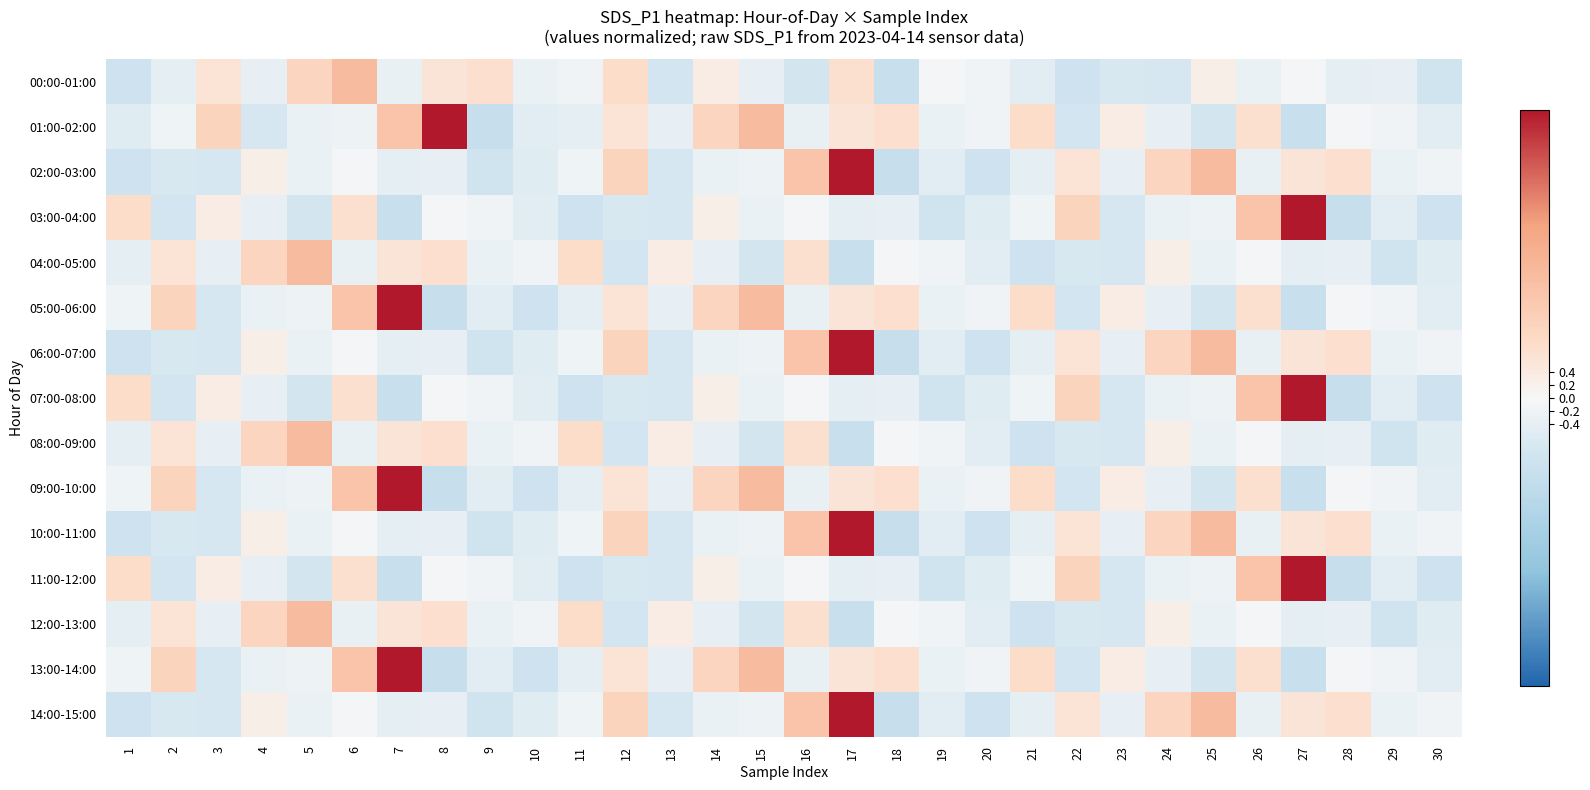

Reading left to right, transcribe all the data shown in this chart.

00:00-01:00: 1=-0.9	2=-0.4	3=0.6	4=-0.4	5=1.1	6=1.9	7=-0.3	8=0.6	9=0.7	10=-0.3	11=-0.2	12=0.8	13=-0.9	14=0.3	15=-0.4	16=-0.8	17=0.7	18=-1.1	19=-0.1	20=-0.2	21=-0.4	22=-1.0	23=-0.7	24=-0.7	25=0.2	26=-0.3	27=-0.1	28=-0.4	29=-0.4	30=-0.9
01:00-02:00: 1=-0.5	2=-0.2	3=1.1	4=-0.7	5=-0.3	6=-0.2	7=1.6	8=4.4	9=-1.1	10=-0.5	11=-0.4	12=0.6	13=-0.4	14=1.1	15=1.9	16=-0.3	17=0.6	18=0.7	19=-0.3	20=-0.2	21=0.8	22=-0.9	23=0.3	24=-0.4	25=-0.8	26=0.7	27=-1.1	28=-0.1	29=-0.2	30=-0.4
02:00-03:00: 1=-1.0	2=-0.7	3=-0.7	4=0.2	5=-0.3	6=-0.1	7=-0.4	8=-0.4	9=-0.9	10=-0.5	11=-0.2	12=1.1	13=-0.7	14=-0.3	15=-0.2	16=1.6	17=4.4	18=-1.1	19=-0.5	20=-0.9	21=-0.4	22=0.6	23=-0.4	24=1.1	25=1.9	26=-0.3	27=0.6	28=0.7	29=-0.3	30=-0.2
03:00-04:00: 1=0.8	2=-0.9	3=0.3	4=-0.4	5=-0.8	6=0.7	7=-1.1	8=-0.1	9=-0.2	10=-0.4	11=-1.0	12=-0.7	13=-0.7	14=0.2	15=-0.3	16=-0.1	17=-0.4	18=-0.4	19=-0.9	20=-0.5	21=-0.2	22=1.1	23=-0.7	24=-0.3	25=-0.2	26=1.6	27=4.4	28=-1.1	29=-0.5	30=-0.9
04:00-05:00: 1=-0.4	2=0.6	3=-0.4	4=1.1	5=1.9	6=-0.3	7=0.6	8=0.7	9=-0.3	10=-0.2	11=0.8	12=-0.9	13=0.3	14=-0.4	15=-0.8	16=0.7	17=-1.1	18=-0.1	19=-0.2	20=-0.4	21=-1.0	22=-0.7	23=-0.7	24=0.2	25=-0.3	26=-0.1	27=-0.4	28=-0.4	29=-0.9	30=-0.5
05:00-06:00: 1=-0.2	2=1.1	3=-0.7	4=-0.3	5=-0.2	6=1.6	7=4.4	8=-1.1	9=-0.5	10=-0.9	11=-0.4	12=0.6	13=-0.4	14=1.1	15=1.9	16=-0.3	17=0.6	18=0.7	19=-0.3	20=-0.2	21=0.8	22=-0.9	23=0.3	24=-0.4	25=-0.8	26=0.7	27=-1.1	28=-0.1	29=-0.2	30=-0.4
06:00-07:00: 1=-1.0	2=-0.7	3=-0.7	4=0.2	5=-0.3	6=-0.1	7=-0.4	8=-0.4	9=-0.9	10=-0.5	11=-0.2	12=1.1	13=-0.7	14=-0.3	15=-0.2	16=1.6	17=4.4	18=-1.1	19=-0.5	20=-0.9	21=-0.4	22=0.6	23=-0.4	24=1.1	25=1.9	26=-0.3	27=0.6	28=0.7	29=-0.3	30=-0.2
07:00-08:00: 1=0.8	2=-0.9	3=0.3	4=-0.4	5=-0.8	6=0.7	7=-1.1	8=-0.1	9=-0.2	10=-0.4	11=-1.0	12=-0.7	13=-0.7	14=0.2	15=-0.3	16=-0.1	17=-0.4	18=-0.4	19=-0.9	20=-0.5	21=-0.2	22=1.1	23=-0.7	24=-0.3	25=-0.2	26=1.6	27=4.4	28=-1.1	29=-0.5	30=-0.9
08:00-09:00: 1=-0.4	2=0.6	3=-0.4	4=1.1	5=1.9	6=-0.3	7=0.6	8=0.7	9=-0.3	10=-0.2	11=0.8	12=-0.9	13=0.3	14=-0.4	15=-0.8	16=0.7	17=-1.1	18=-0.1	19=-0.2	20=-0.4	21=-1.0	22=-0.7	23=-0.7	24=0.2	25=-0.3	26=-0.1	27=-0.4	28=-0.4	29=-0.9	30=-0.5
09:00-10:00: 1=-0.2	2=1.1	3=-0.7	4=-0.3	5=-0.2	6=1.6	7=4.4	8=-1.1	9=-0.5	10=-0.9	11=-0.4	12=0.6	13=-0.4	14=1.1	15=1.9	16=-0.3	17=0.6	18=0.7	19=-0.3	20=-0.2	21=0.8	22=-0.9	23=0.3	24=-0.4	25=-0.8	26=0.7	27=-1.1	28=-0.1	29=-0.2	30=-0.4
10:00-11:00: 1=-1.0	2=-0.7	3=-0.7	4=0.2	5=-0.3	6=-0.1	7=-0.4	8=-0.4	9=-0.9	10=-0.5	11=-0.2	12=1.1	13=-0.7	14=-0.3	15=-0.2	16=1.6	17=4.4	18=-1.1	19=-0.5	20=-0.9	21=-0.4	22=0.6	23=-0.4	24=1.1	25=1.9	26=-0.3	27=0.6	28=0.7	29=-0.3	30=-0.2
11:00-12:00: 1=0.8	2=-0.9	3=0.3	4=-0.4	5=-0.8	6=0.7	7=-1.1	8=-0.1	9=-0.2	10=-0.4	11=-1.0	12=-0.7	13=-0.7	14=0.2	15=-0.3	16=-0.1	17=-0.4	18=-0.4	19=-0.9	20=-0.5	21=-0.2	22=1.1	23=-0.7	24=-0.3	25=-0.2	26=1.6	27=4.4	28=-1.1	29=-0.5	30=-0.9
12:00-13:00: 1=-0.4	2=0.6	3=-0.4	4=1.1	5=1.9	6=-0.3	7=0.6	8=0.7	9=-0.3	10=-0.2	11=0.8	12=-0.9	13=0.3	14=-0.4	15=-0.8	16=0.7	17=-1.1	18=-0.1	19=-0.2	20=-0.4	21=-1.0	22=-0.7	23=-0.7	24=0.2	25=-0.3	26=-0.1	27=-0.4	28=-0.4	29=-0.9	30=-0.5
13:00-14:00: 1=-0.2	2=1.1	3=-0.7	4=-0.3	5=-0.2	6=1.6	7=4.4	8=-1.1	9=-0.5	10=-0.9	11=-0.4	12=0.6	13=-0.4	14=1.1	15=1.9	16=-0.3	17=0.6	18=0.7	19=-0.3	20=-0.2	21=0.8	22=-0.9	23=0.3	24=-0.4	25=-0.8	26=0.7	27=-1.1	28=-0.1	29=-0.2	30=-0.4
14:00-15:00: 1=-1.0	2=-0.7	3=-0.7	4=0.2	5=-0.3	6=-0.1	7=-0.4	8=-0.4	9=-0.9	10=-0.5	11=-0.2	12=1.1	13=-0.7	14=-0.3	15=-0.2	16=1.6	17=4.4	18=-1.1	19=-0.5	20=-0.9	21=-0.4	22=0.6	23=-0.4	24=1.1	25=1.9	26=-0.3	27=0.6	28=0.7	29=-0.3	30=-0.2